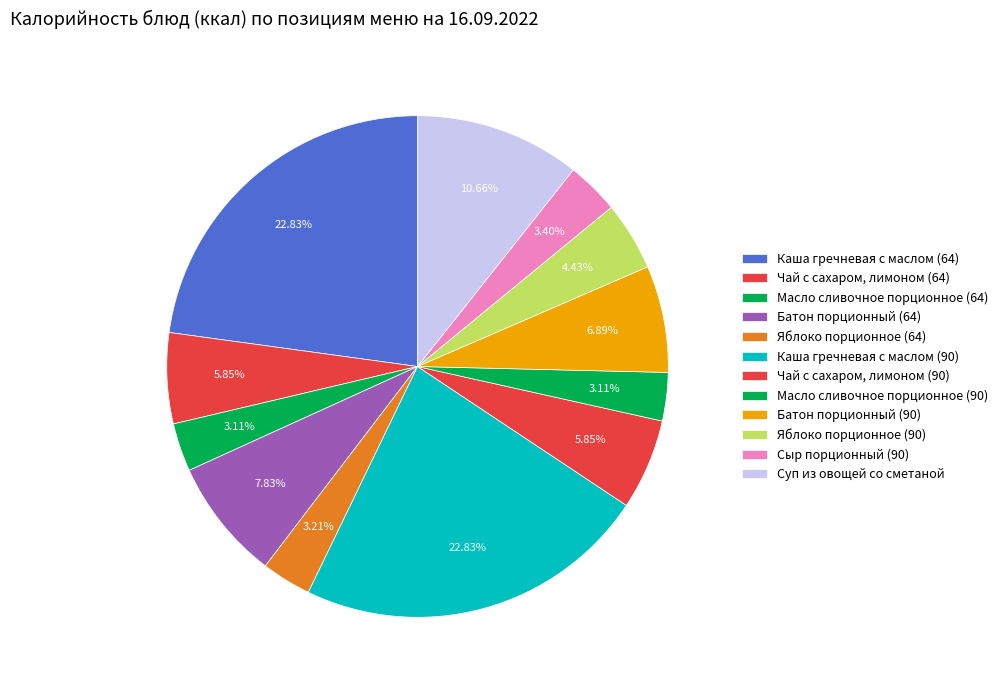

To the nearest percent, what is the difference between the largest and smallest slice percentages?

20%